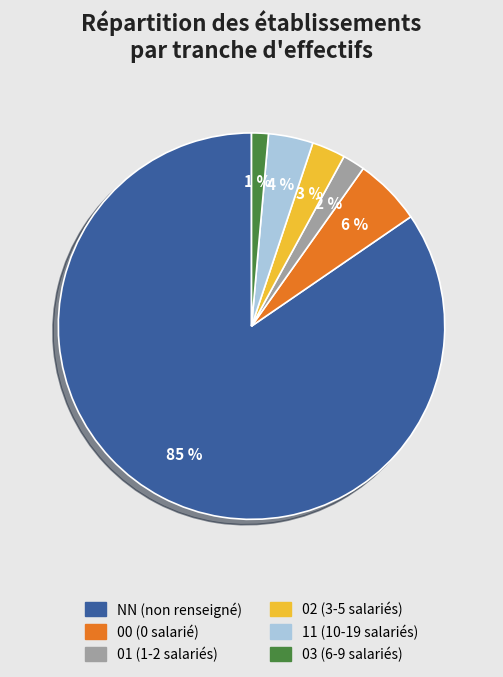

Which slice is the largest?

NN